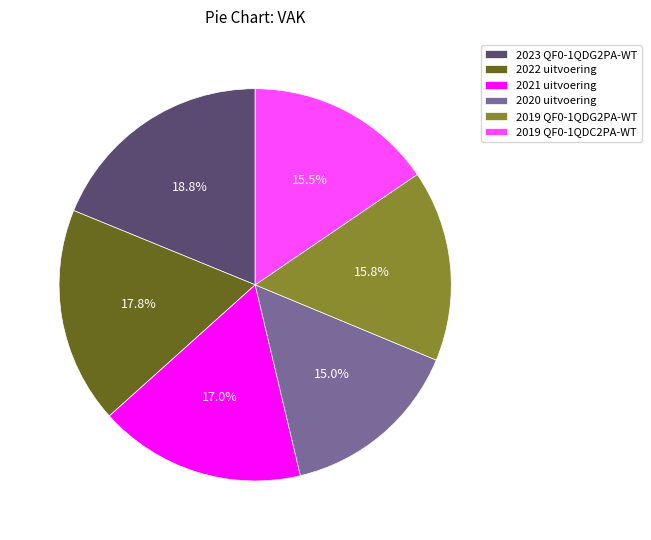

To the nearest percent, what portion does 2020 uitvoering represent?

15%